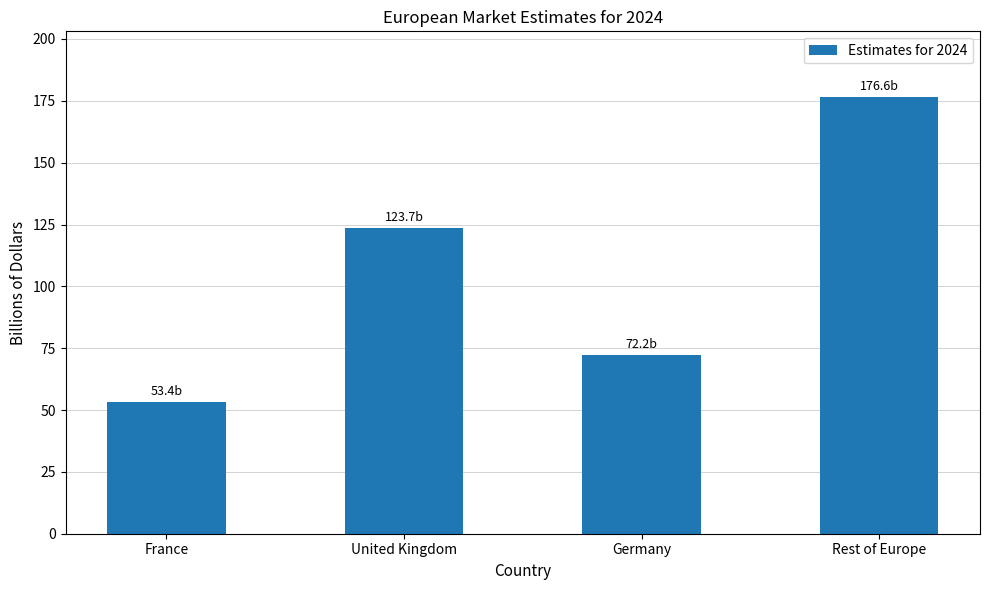

What is the difference between the maximum and minimum values?

123.2